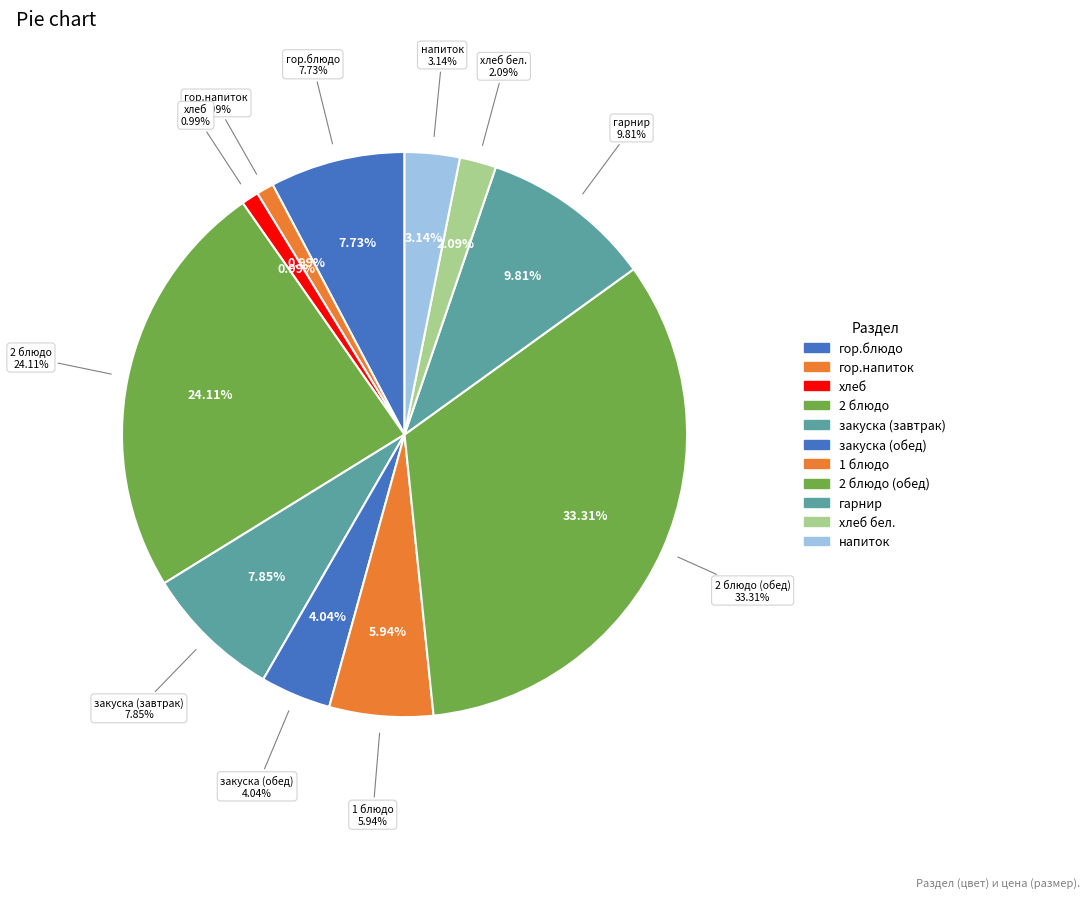

What percentage is the 2 блюдо (обед) slice, to the nearest percent?

33%